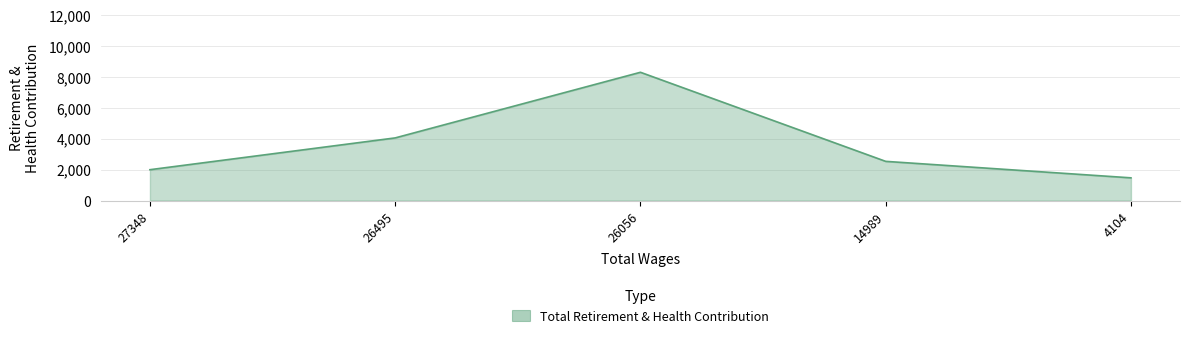

Rank the categories by value from lowest to highest.

4104, 27348, 14989, 26495, 26056